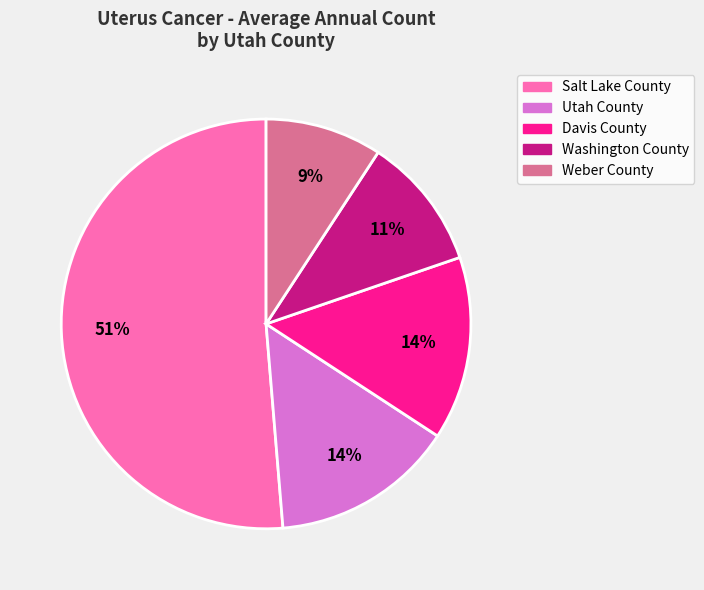

To the nearest percent, what is the difference between the largest and smallest slice percentages?

42%